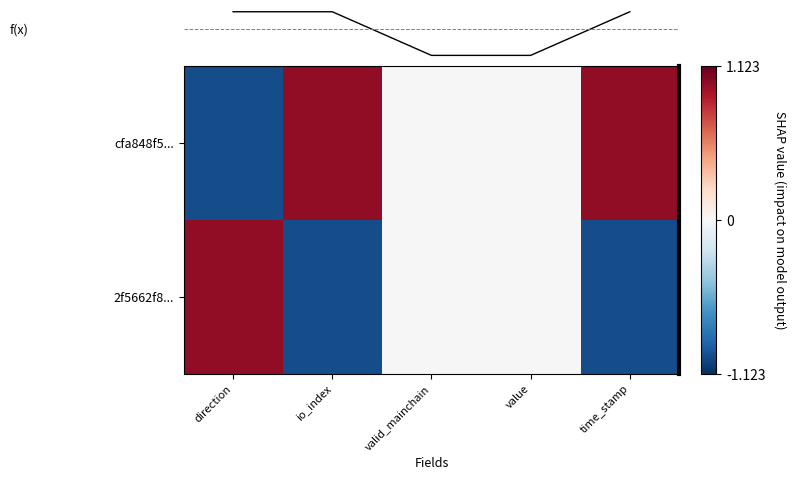

What is the highest value of the cfa848f5... series?

1